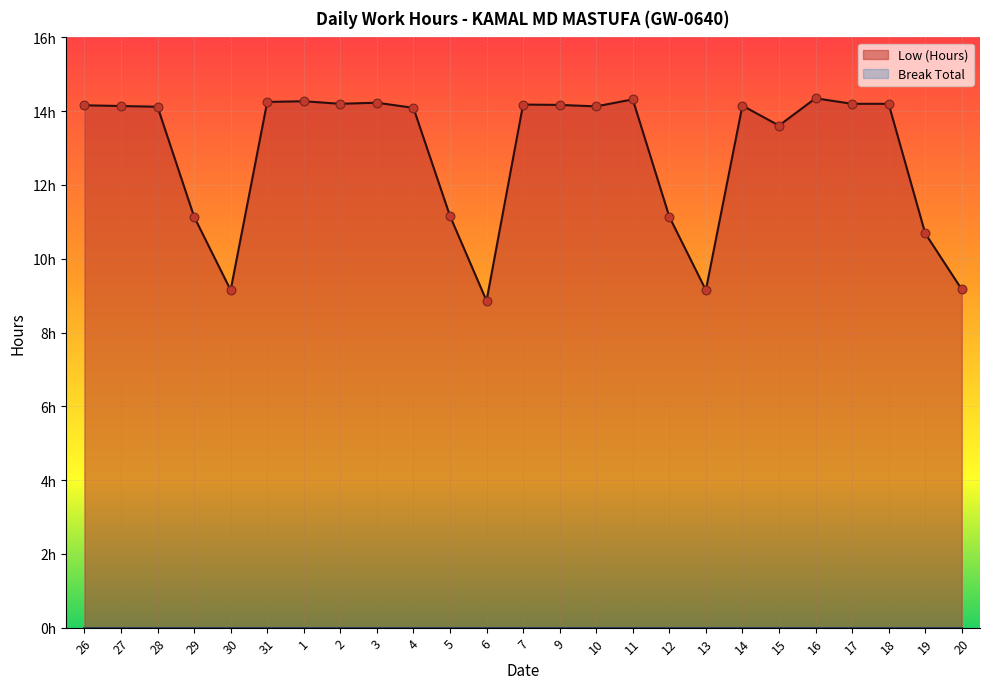

What is the ratio of the value at 14 to the value at 19?

1.3